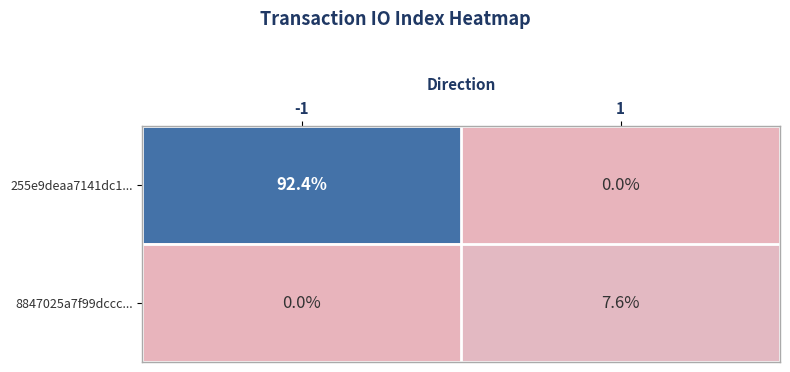

At which category is the sum across all series the highest?

-1